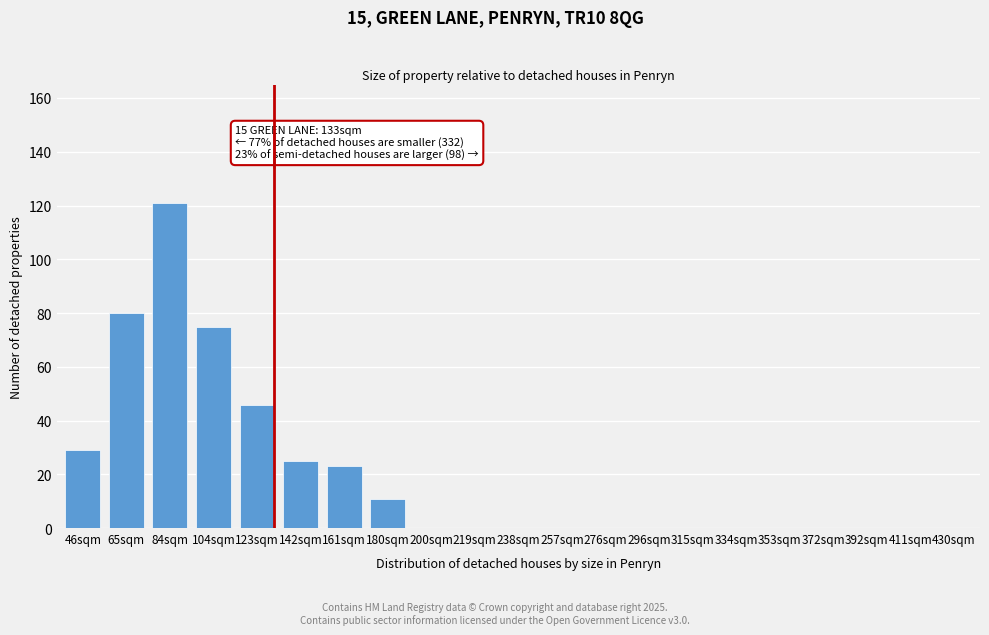

Reading left to right, transcribe all the data shown in this chart.

46sqm=29	65sqm=80	84sqm=121	104sqm=75	123sqm=46	142sqm=25	161sqm=23	180sqm=11	200sqm=0	219sqm=0	238sqm=0	257sqm=0	276sqm=0	296sqm=0	315sqm=0	334sqm=0	353sqm=0	372sqm=0	392sqm=0	411sqm=0	430sqm=0